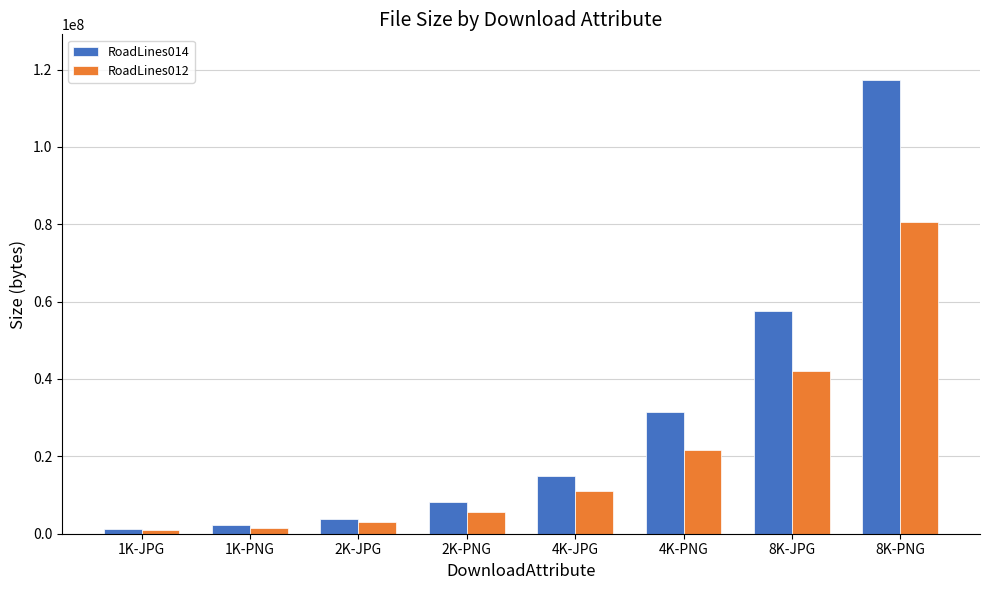

What is the total value across all series at 8K-JPG?

99681856